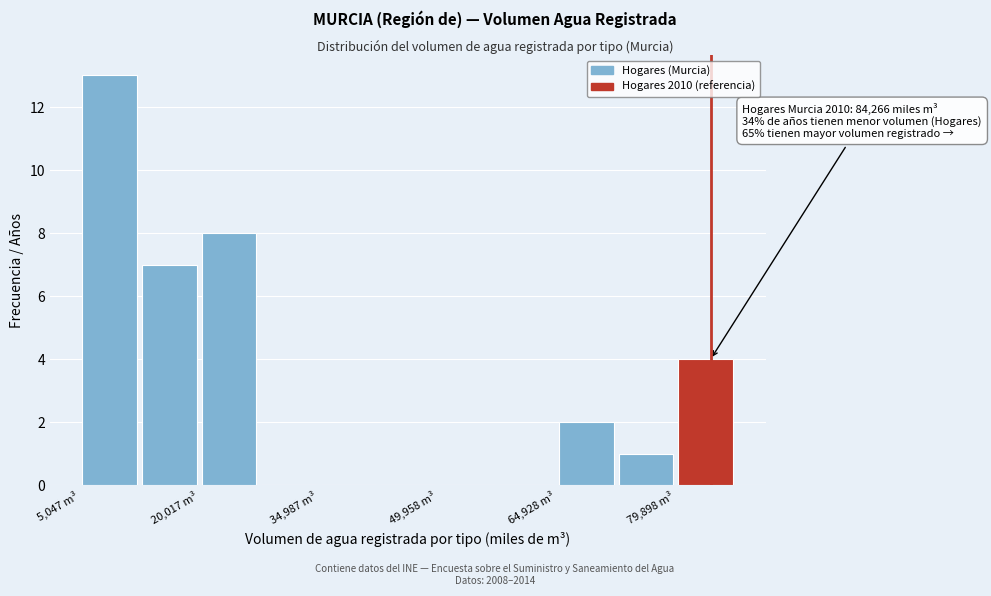

Read against the x-axis, roughly where is the centre of the tallest bar?

8000